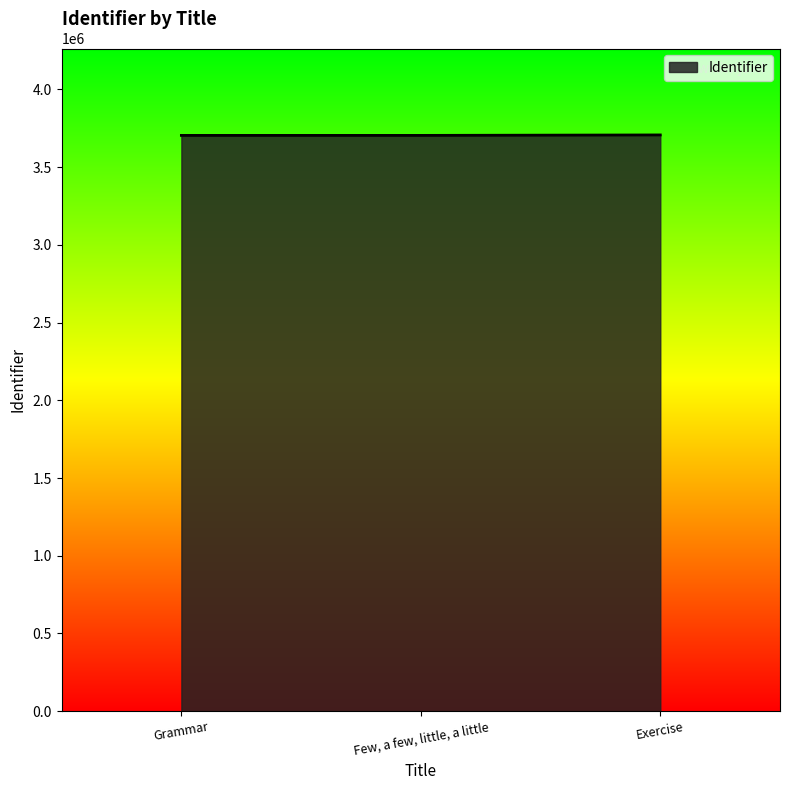

List the labels in order of value, largest first.

Exercise, Few, a few, little, a little, Grammar